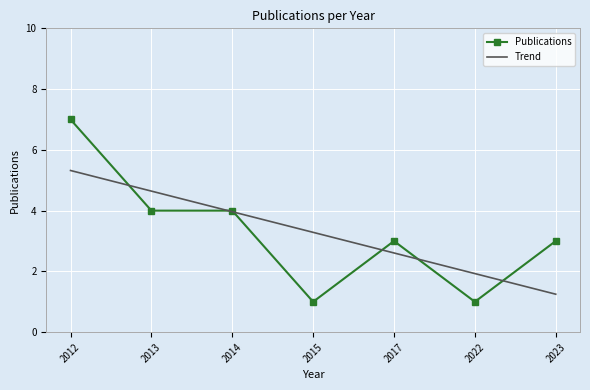

What is the difference between the second highest and minimum values in the Publications series?

3.0